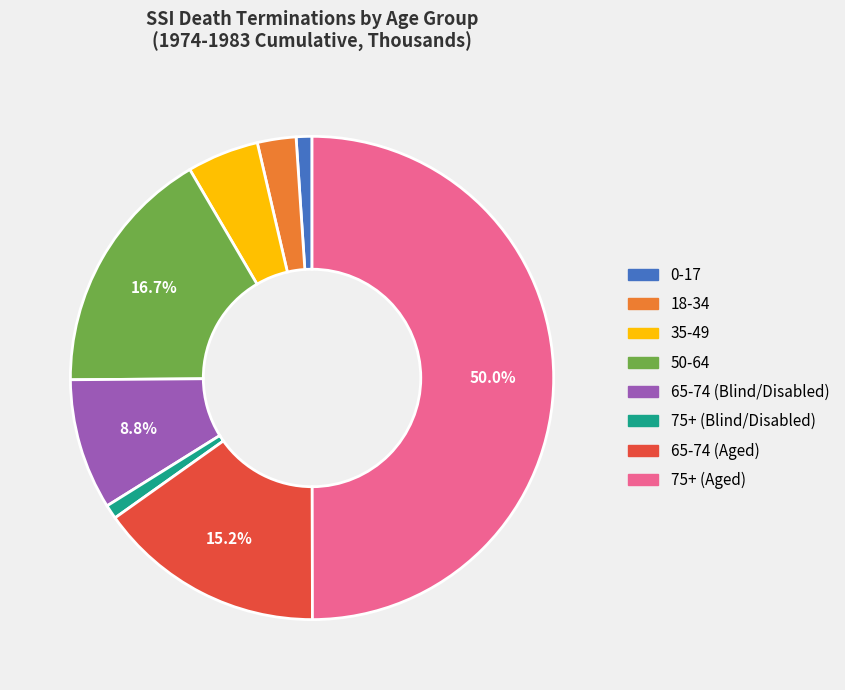

What is the largest slice in the pie chart?

75+ (Aged)